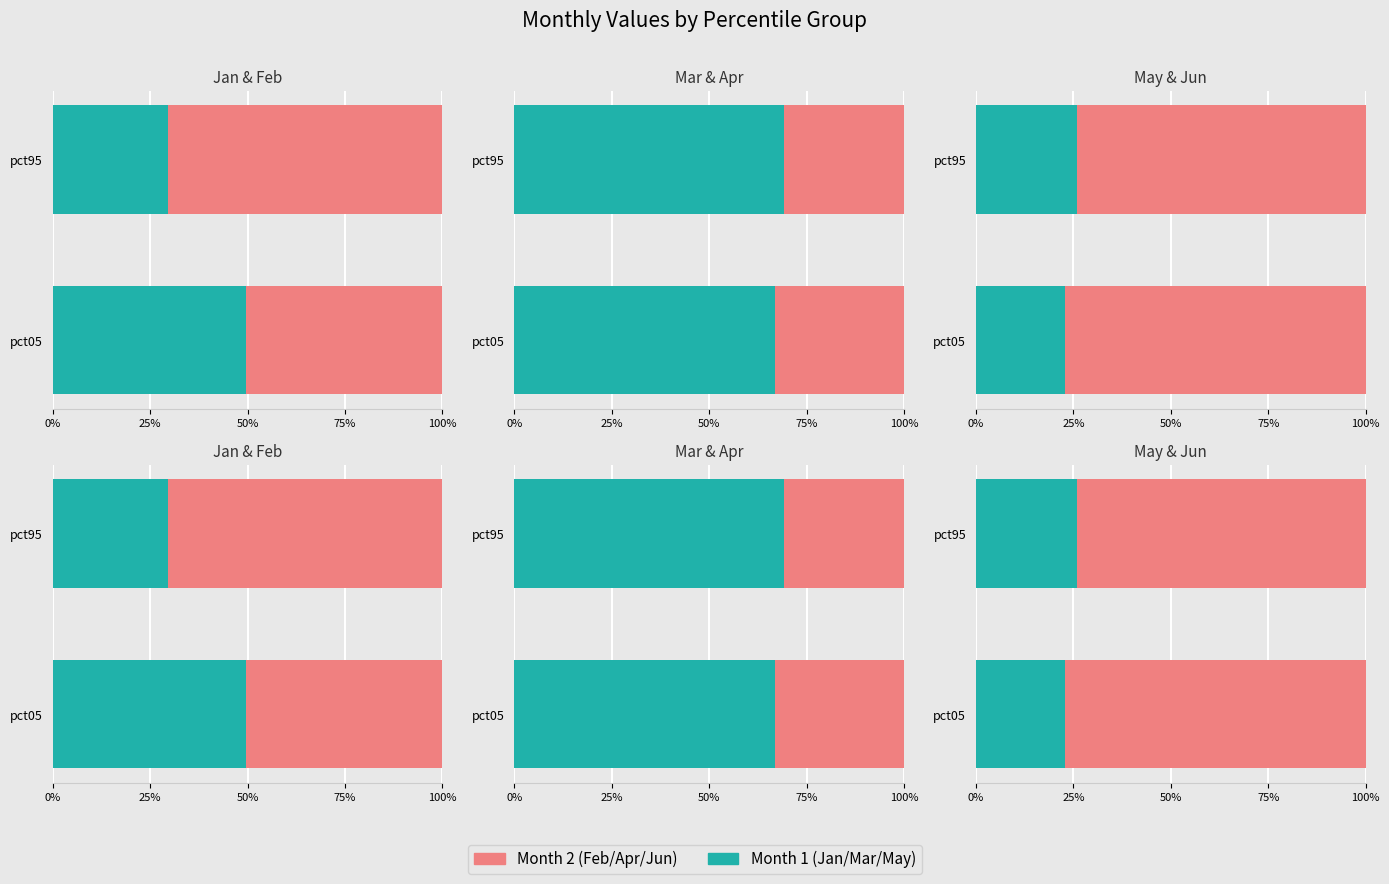

How many Jun values are between 0 and 1?

2